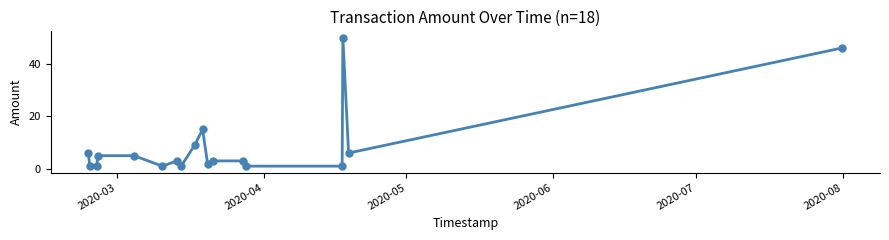

What is the difference between the maximum and minimum values?

49.0